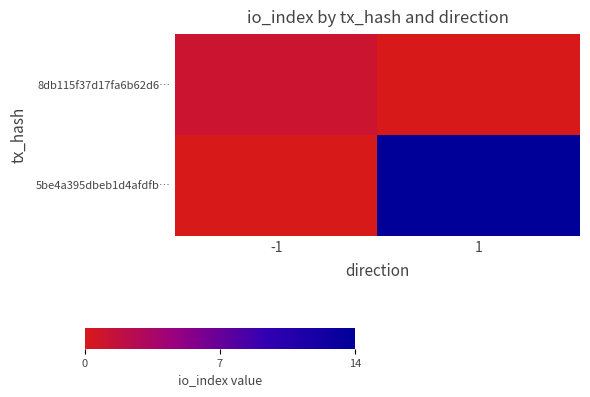

Reading left to right, list all the values displayed in this chart.

8db115f37d17fa6b62d6…: -1=1	1=0
5be4a395dbeb1d4afdfb…: -1=0	1=14